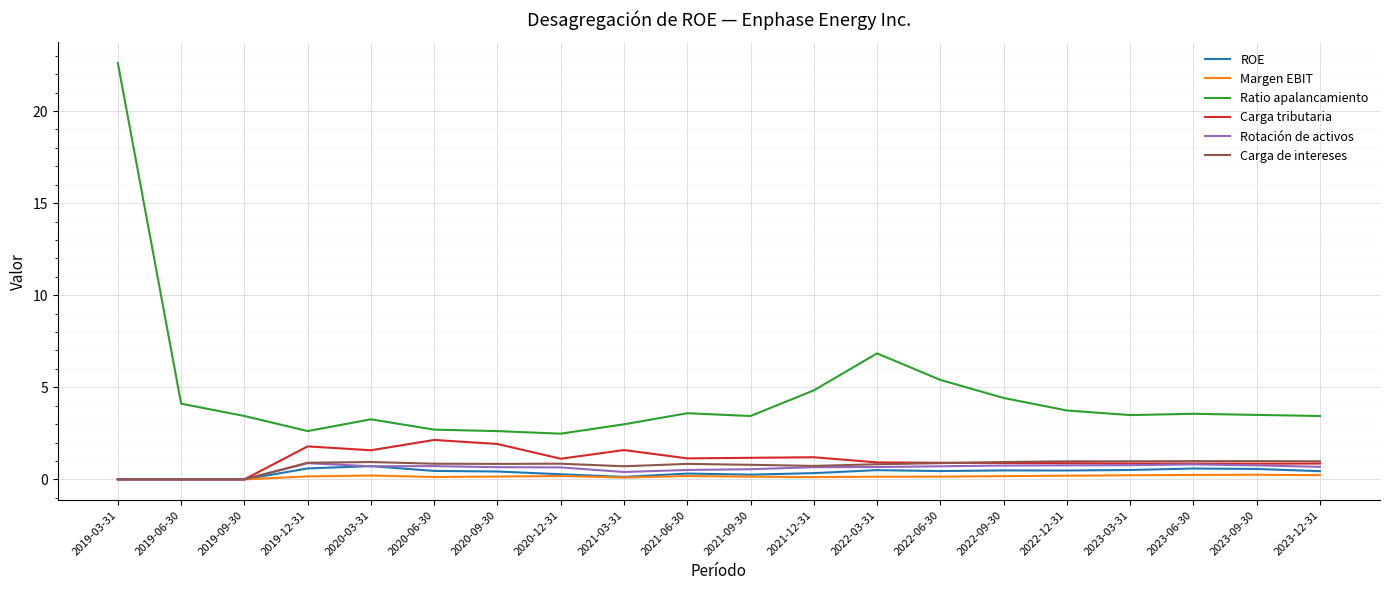

What is the highest value of the Carga de intereses series?

1.0